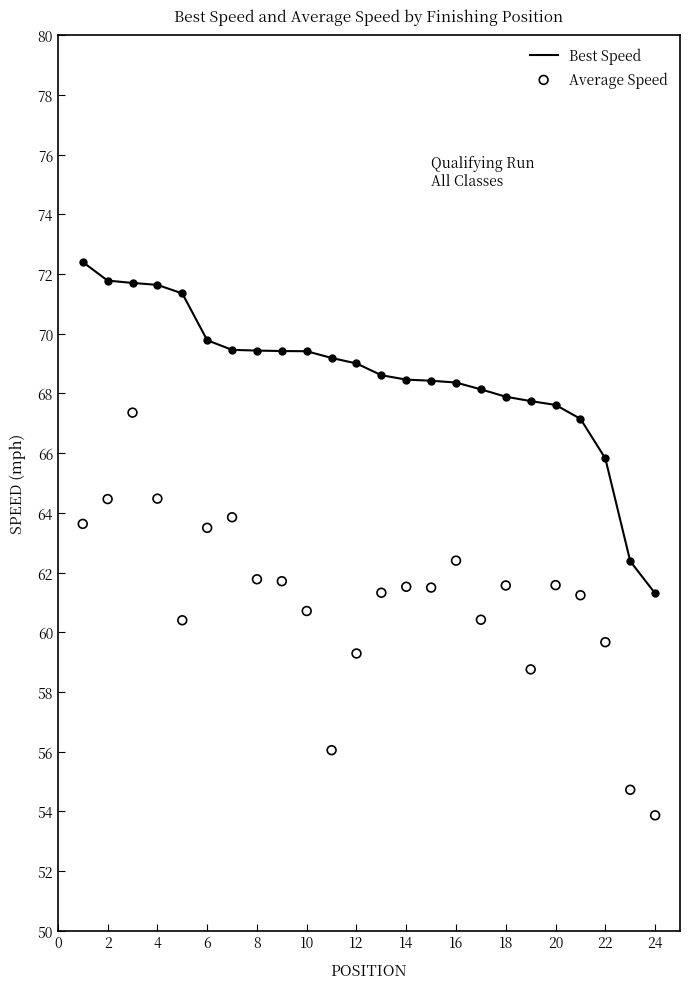

At how many categories does at least one series exceed 66?

21